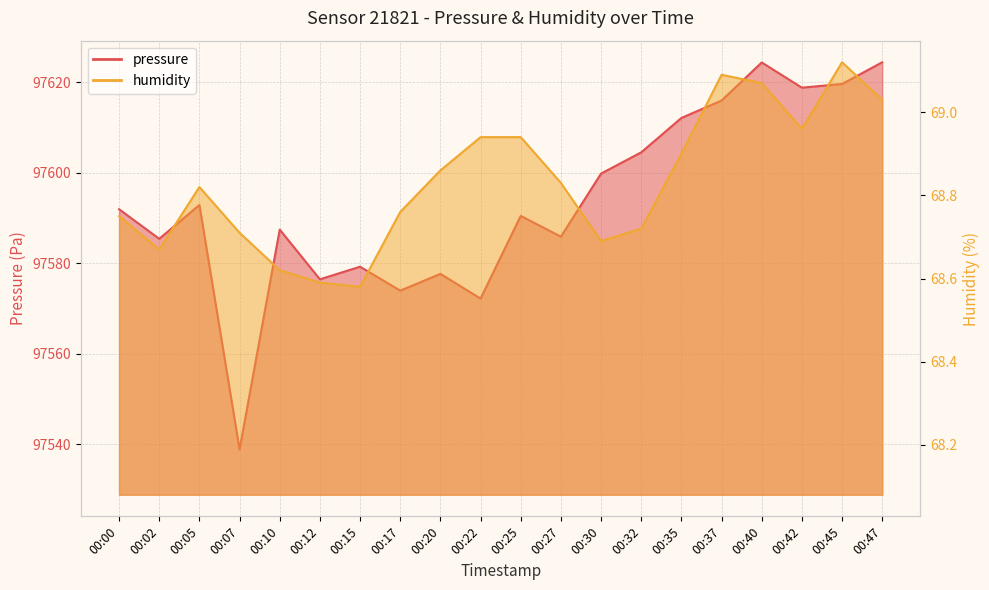

Where is the first local minimum for pressure?

00:02